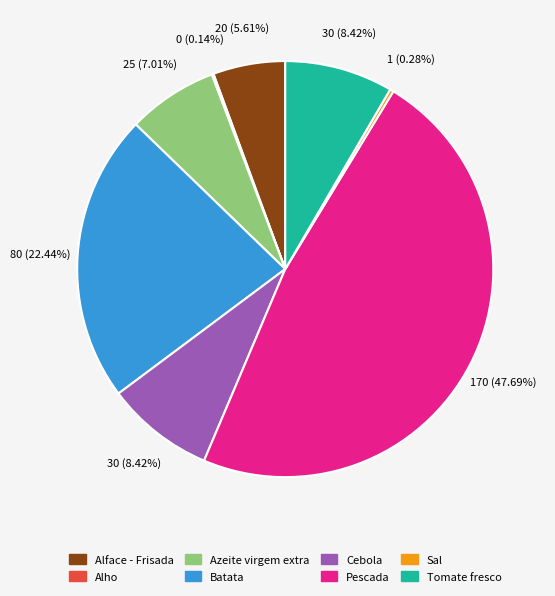

Between Sal and Tomate fresco, which is larger?

Tomate fresco